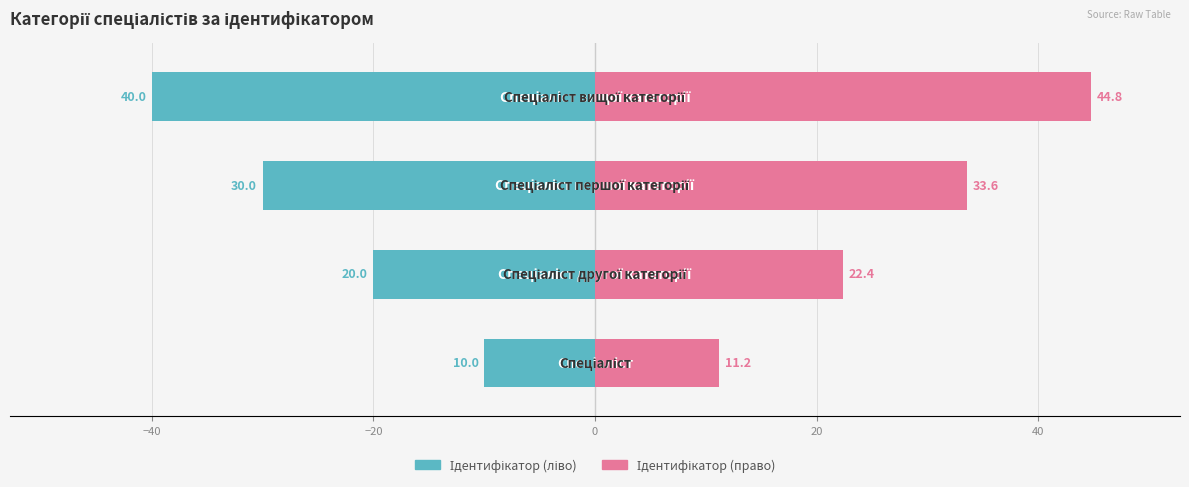

Count the number of data series in this chart.

2